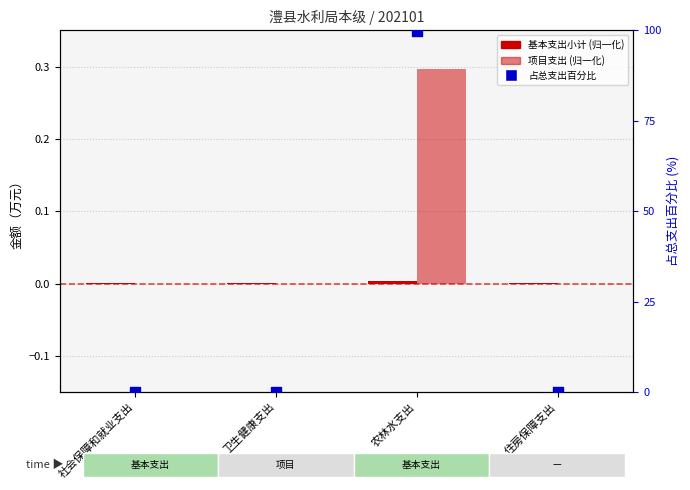

Is the value of 基本支出小计 at 住房保障支出 greater than the value of 占总支出百分比 at 卫生健康支出?

No